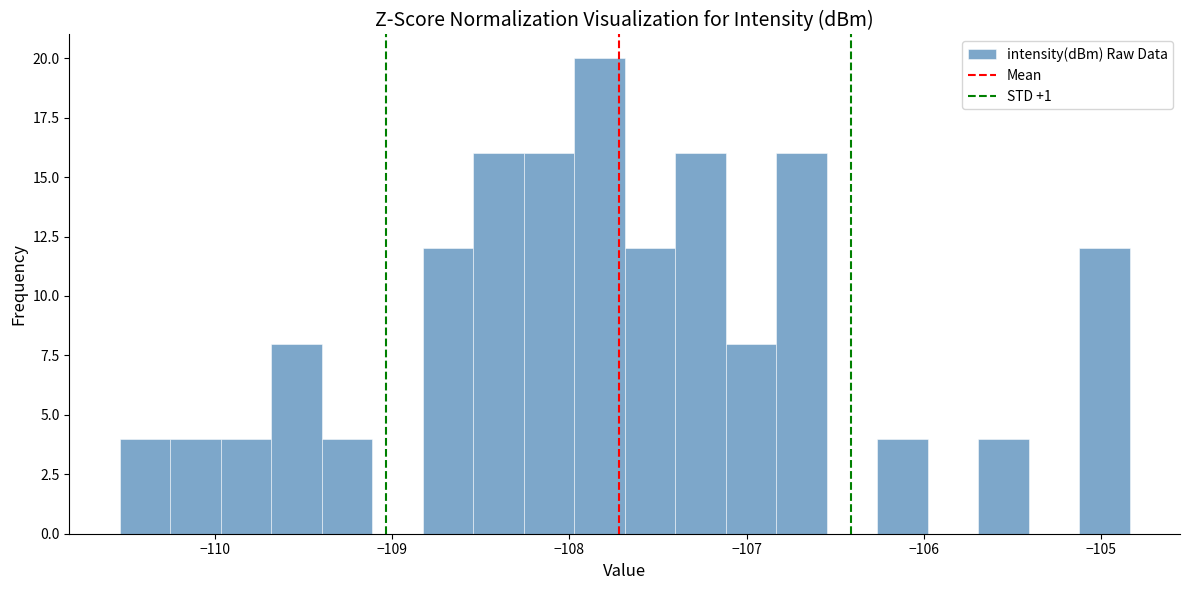

Around what value on the x-axis is the tallest bar? Give the approximate position of its centre, as read against the axis.

-107.8